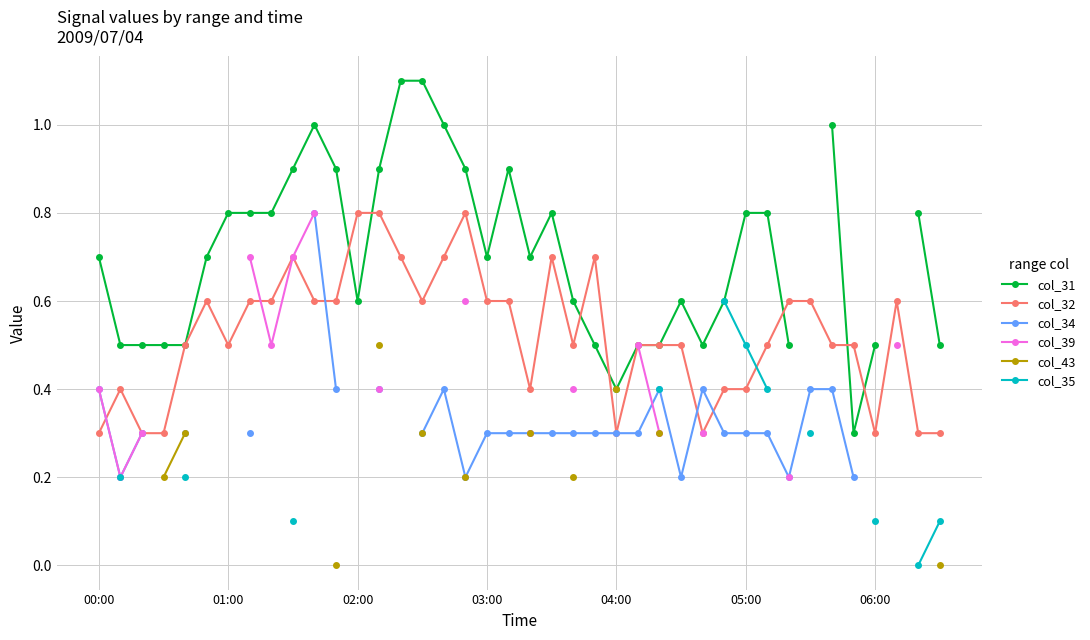

What is the highest value of the col_31 series?

1.1